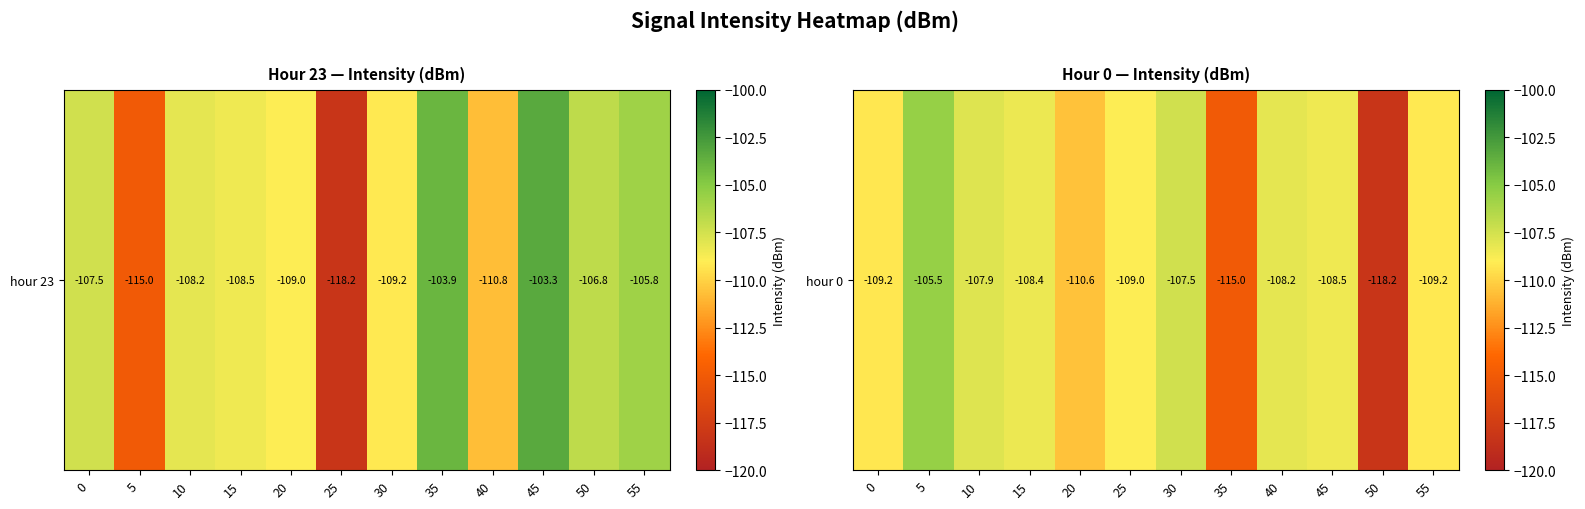

What is the average value?

-109.8